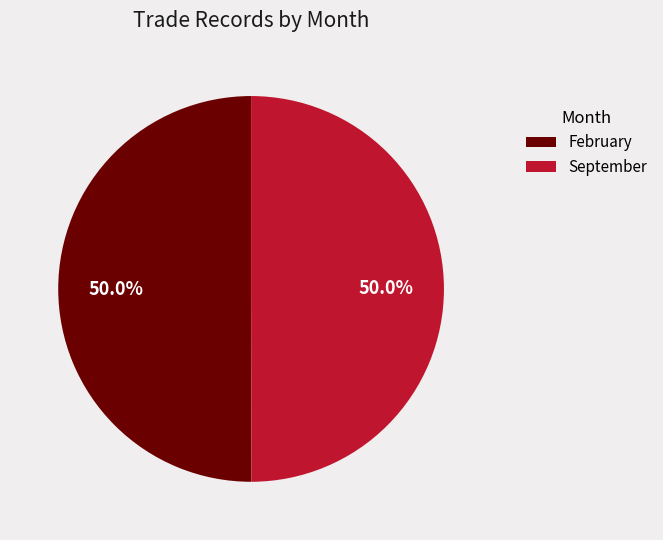

Combined, what portion of the pie is September and February?

100.0%